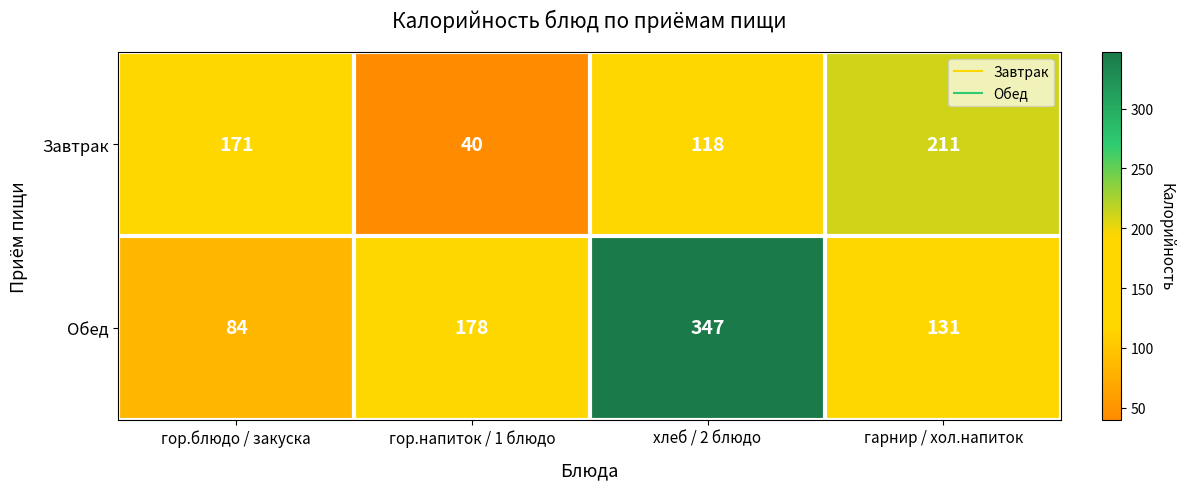

At how many categories does at least one series exceed 183?

2